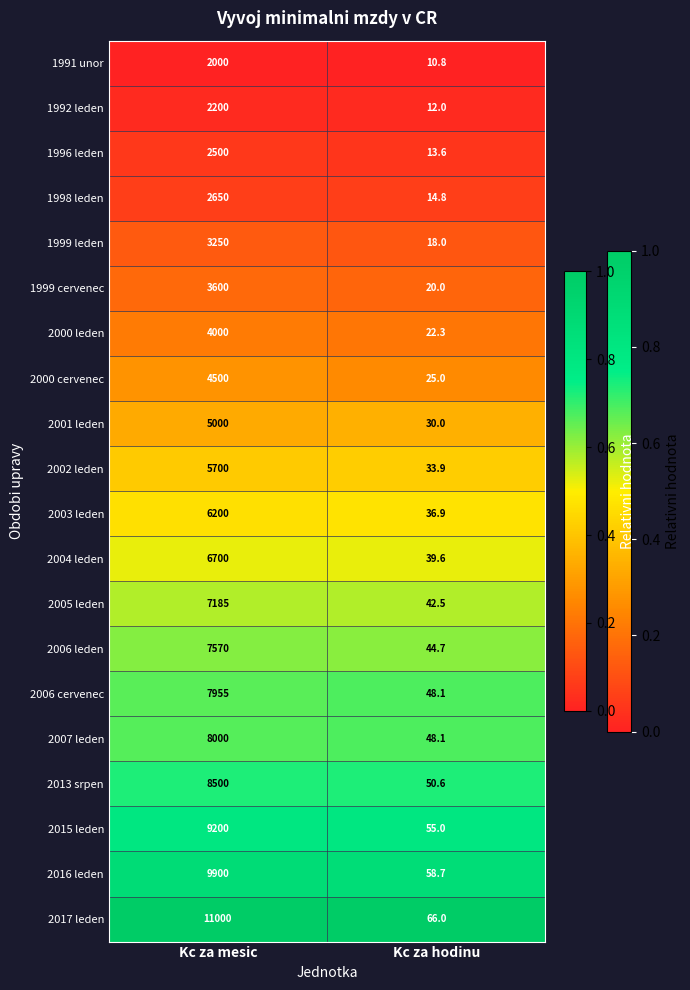

What is the total value across all series at Kc za mesic?

117610.0